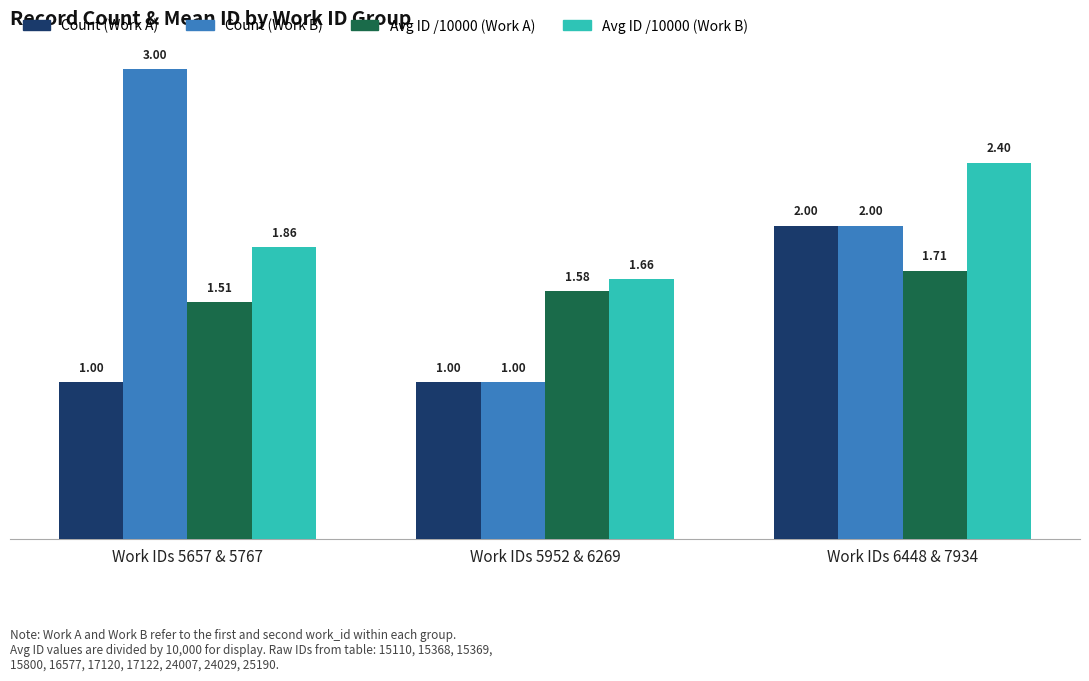

Which category has the highest value in the Count (Work B) series?

Work IDs 5657 & 5767